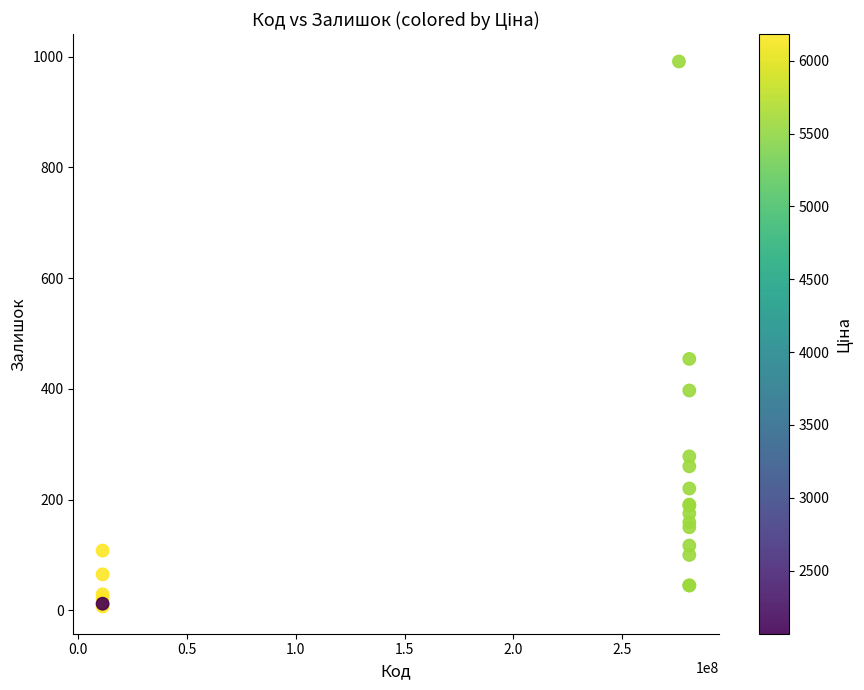

What Y value in the scatter plot is closest to 499?

454